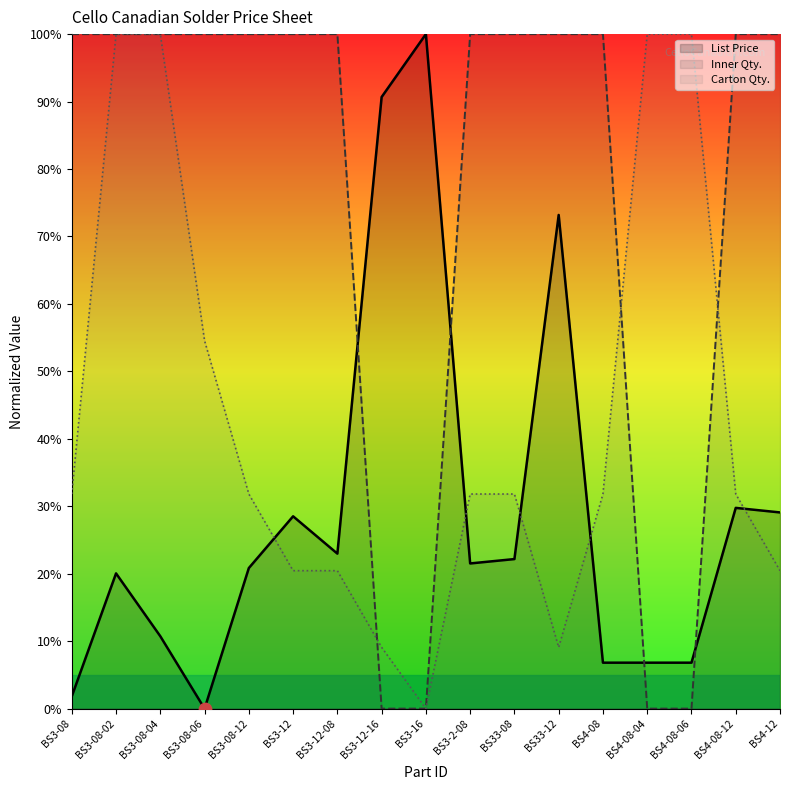

At how many categories does at least one series exceed 91?

16